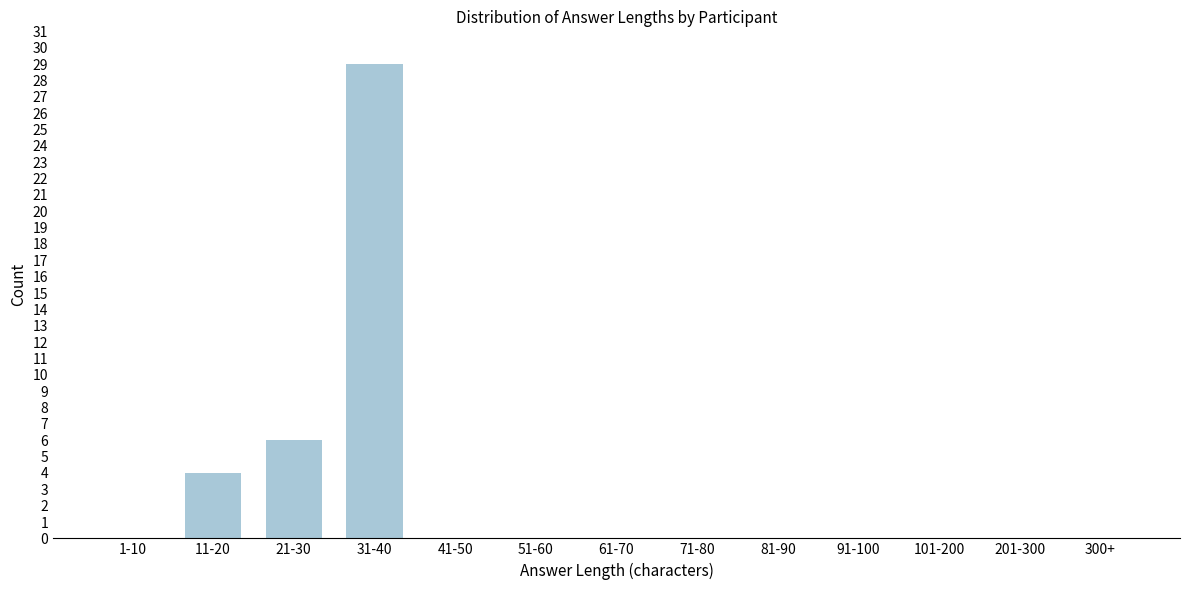

Reading left to right, transcribe all the data shown in this chart.

1-10=0	11-20=4	21-30=6	31-40=29	41-50=0	51-60=0	61-70=0	71-80=0	81-90=0	91-100=0	101-200=0	201-300=0	300+=0